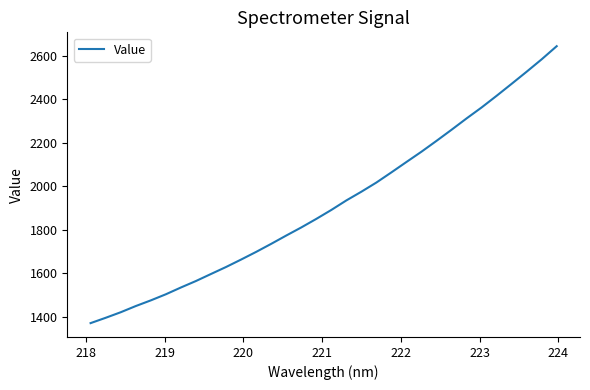

Does the chart display data point markers on the line(s)?

No